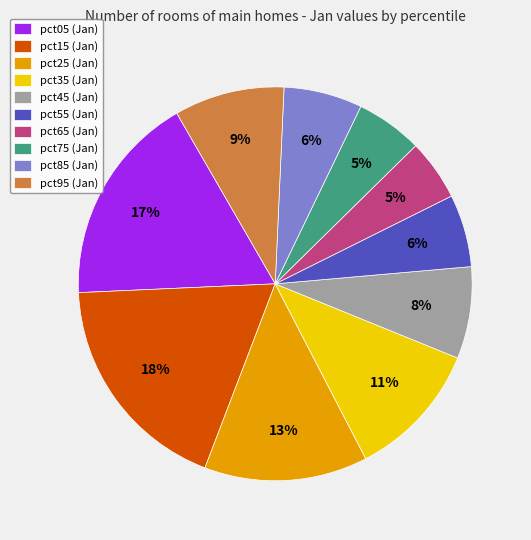

What is the largest slice in the pie chart?

pct15